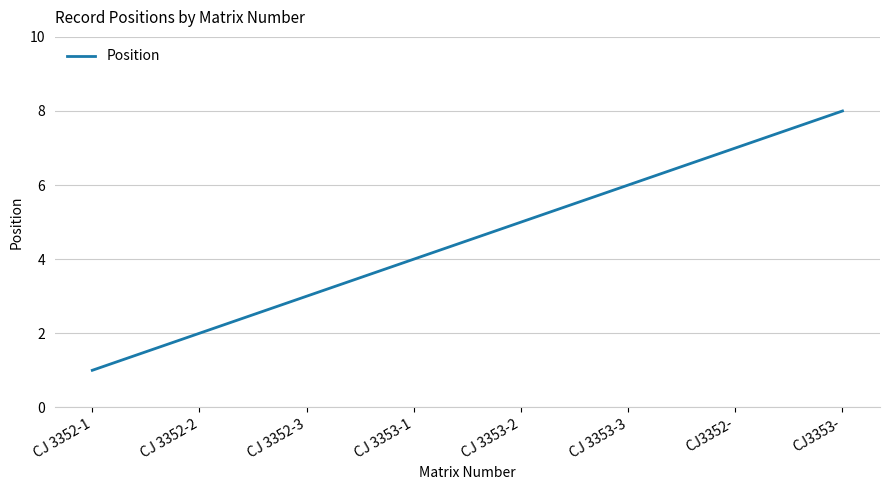

What position from the right is CJ 3352-3?

6